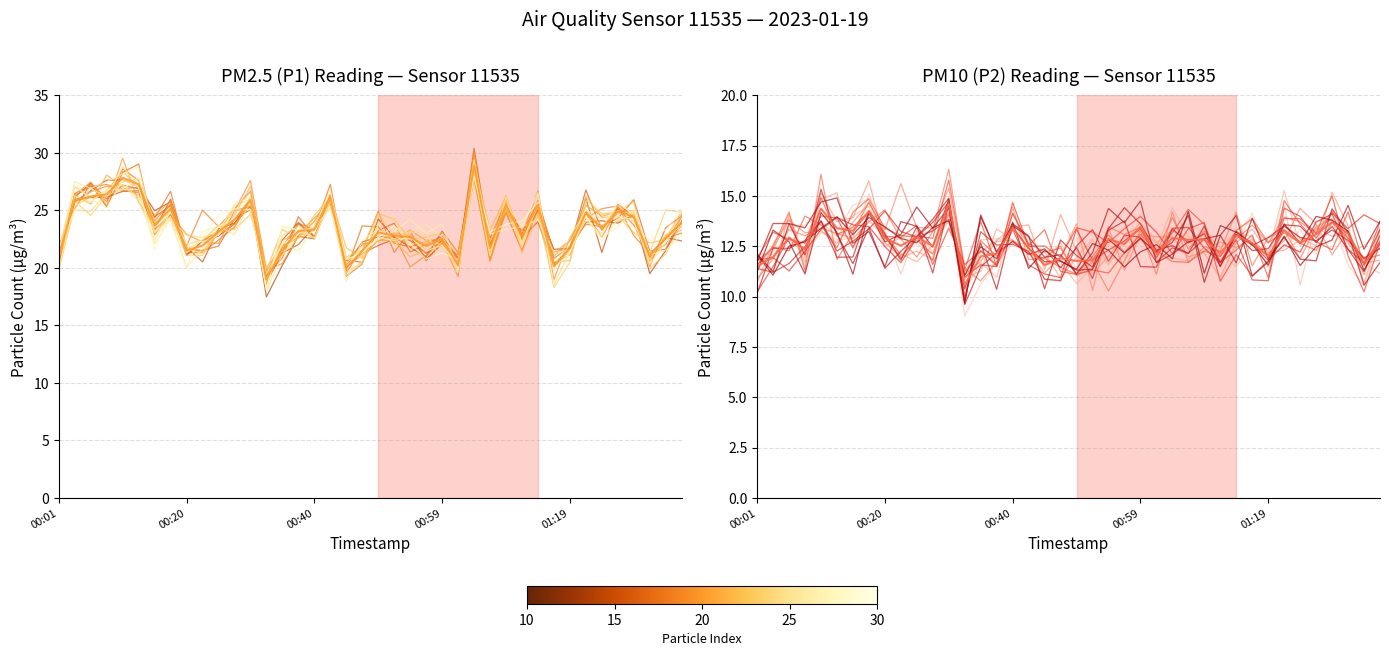

What is the value of the P1 point at the 34th from the left?

24.8